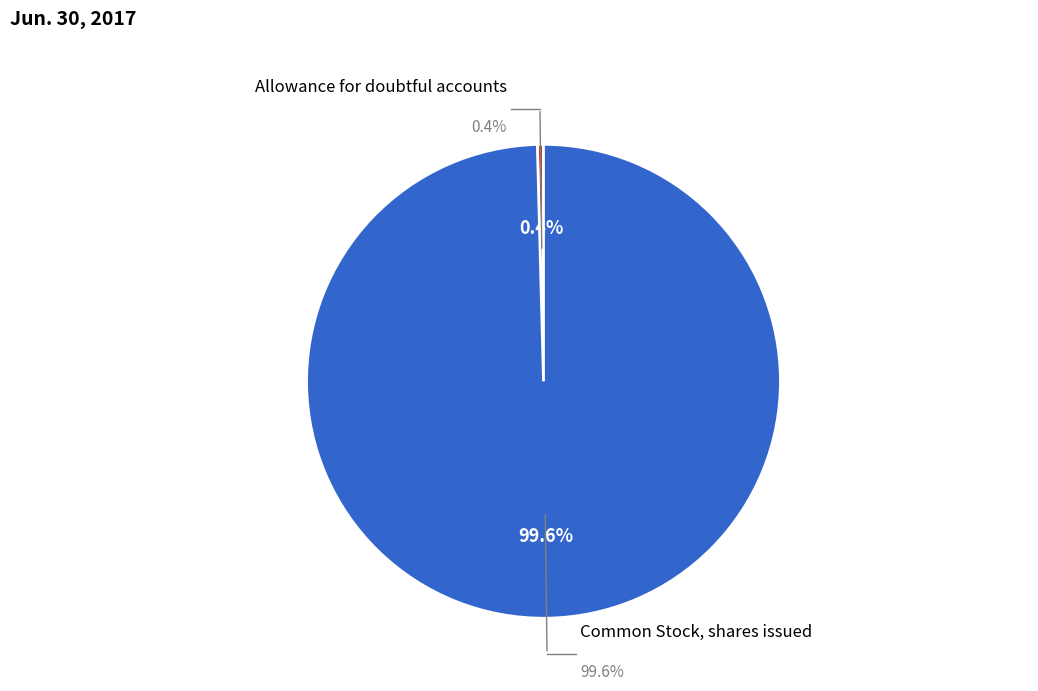

To the nearest percent, what is the difference between the Allowance for doubtful accounts and Common Stock, shares issued slice percentages?

99%